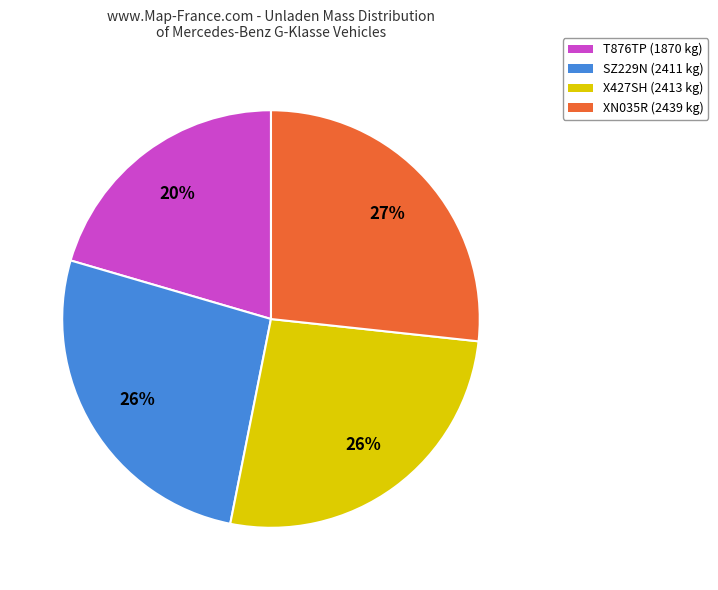

Between T876TP (1870 kg) and X427SH (2413 kg), which is larger?

X427SH (2413 kg)